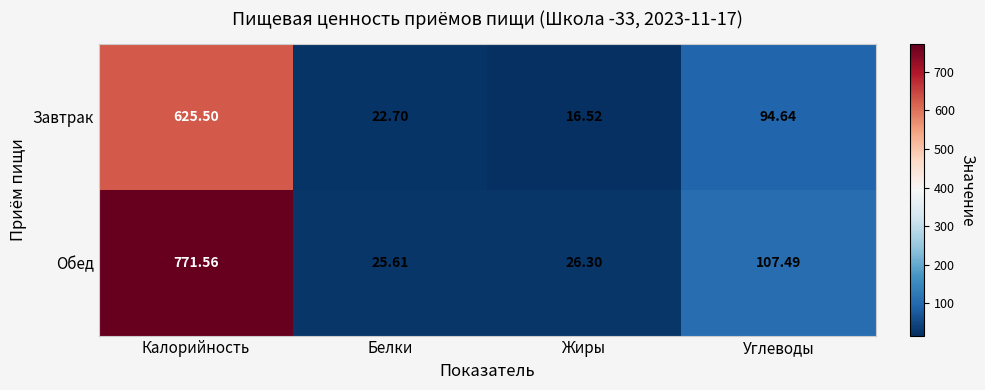

Which series has the largest range (max minus min)?

Обед